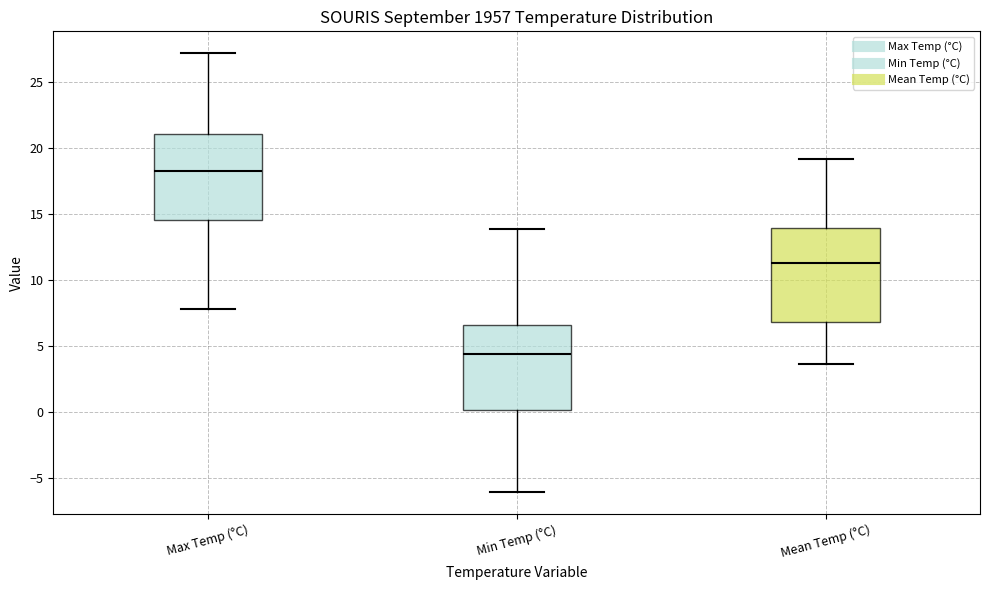

Reading left to right, read every box against the y-axis: the position of its median line, the range the box covers, and the ends of its whiskers. The values are not printed on the chart, so give them approximately, as read against the axis.

Max Temp (°C): median 18.5, box 14.5 to 21.0, whiskers 8.0 to 27.0
Min Temp (°C): median 4.5, box 0.0 to 6.5, whiskers -6.0 to 14.0
Mean Temp (°C): median 11.5, box 7.0 to 14.0, whiskers 3.5 to 19.0